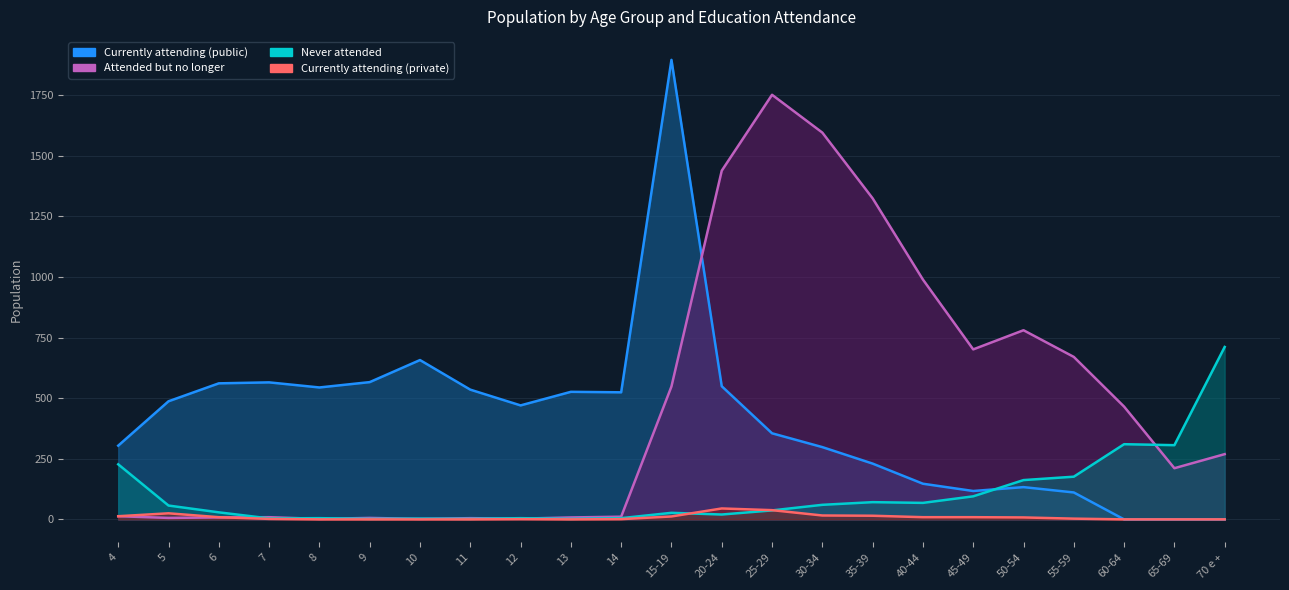

How many data points in Currently attending (private) are above 3?

11